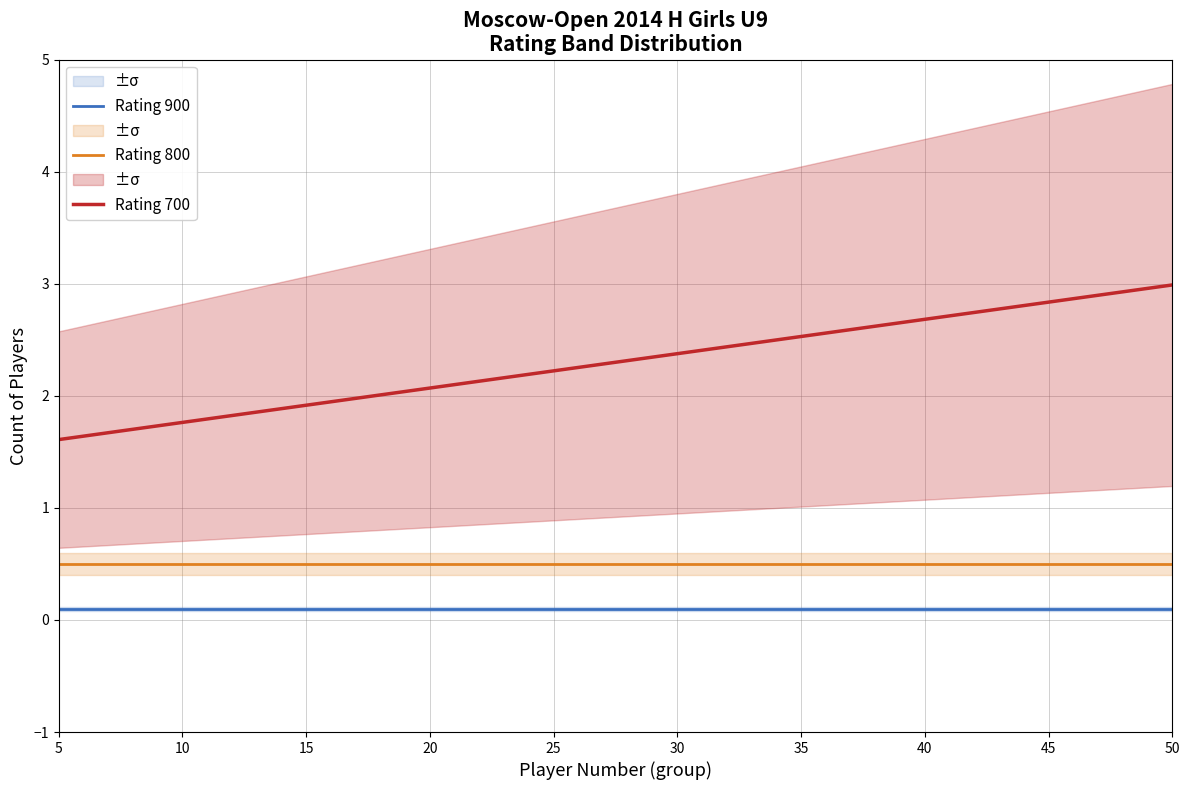

At 50, list the series in order from smallest to largest.

Rating 900, Rating 800, Rating 700